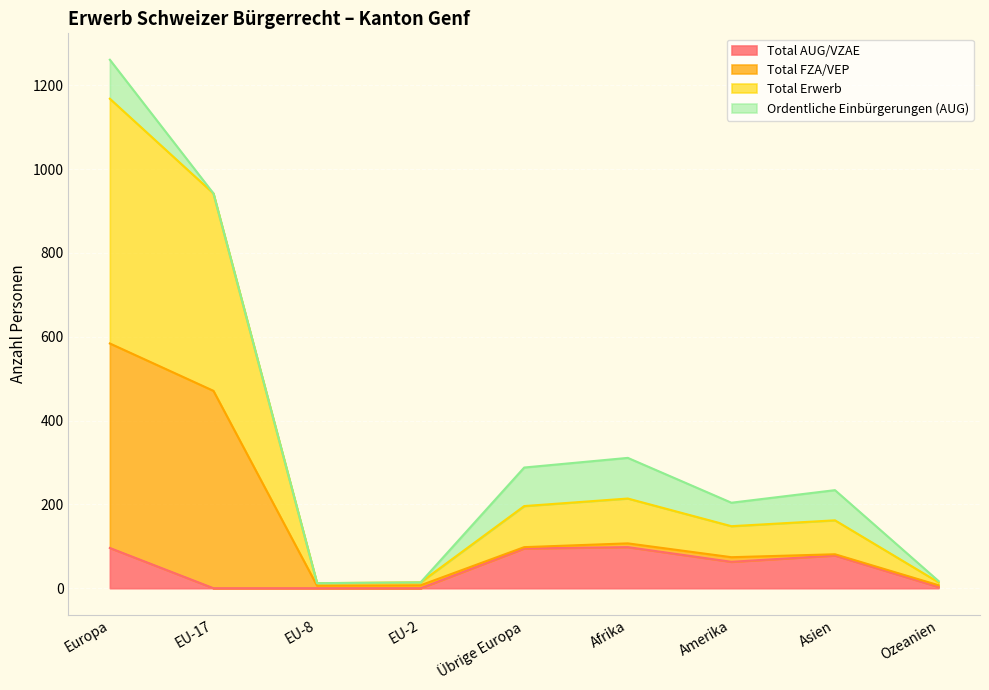

Which series changed the most between EU-2 and Übrige Europa?

Total AUG/VZAE